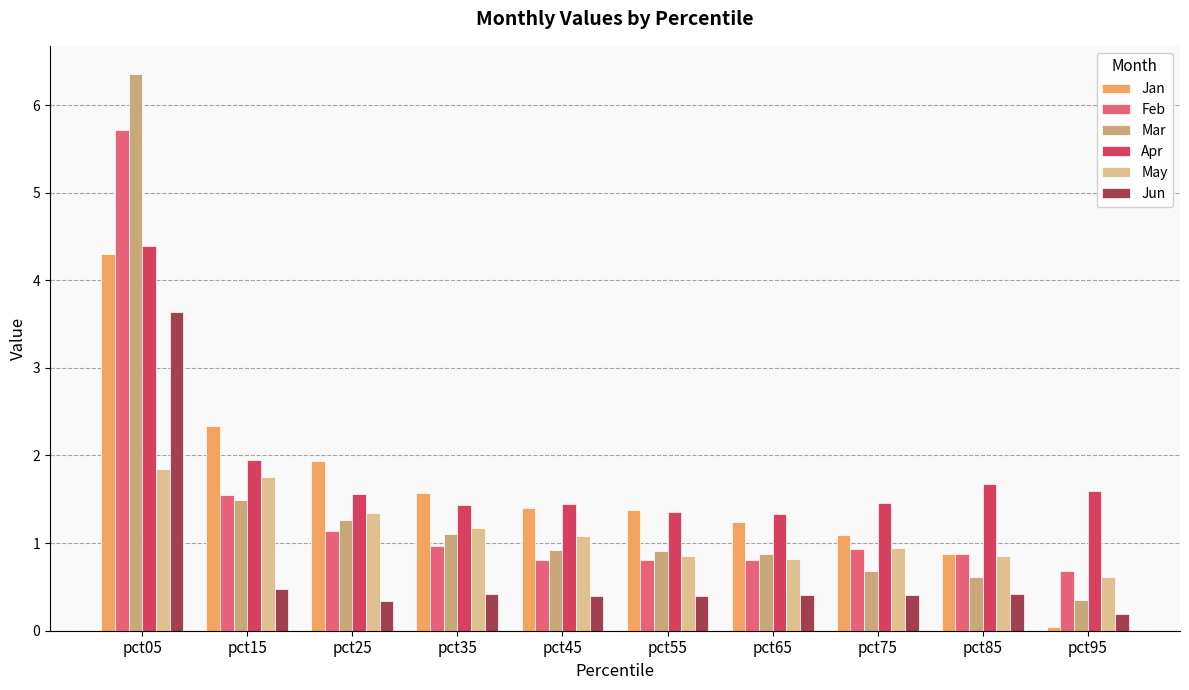

What is the spread (max minus min) of values at pct35?

1.2